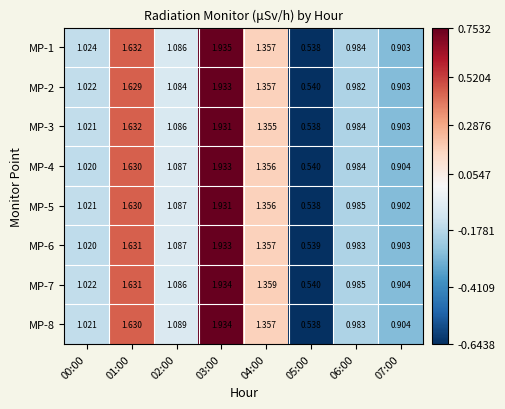

Is the value of MP-4 at 07:00 greater than the value of MP-3 at 02:00?

No